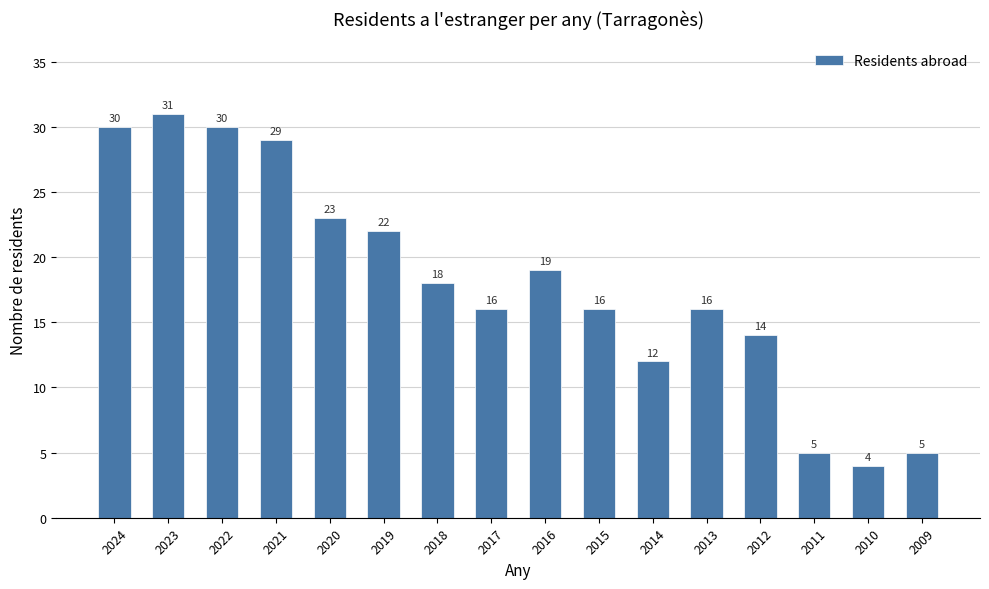

What is the average value?

18